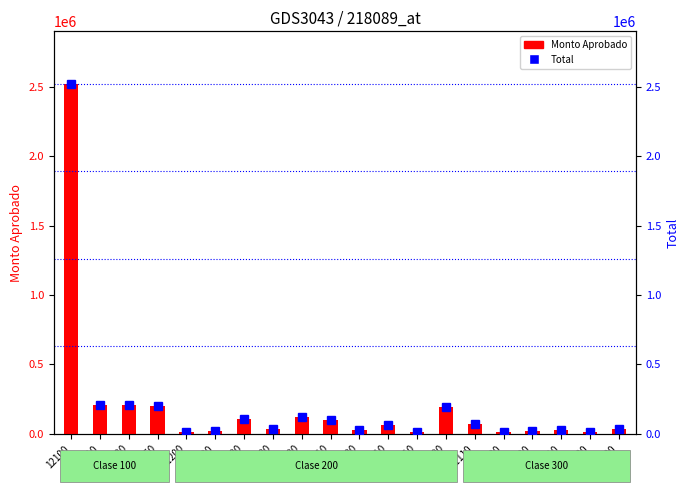

What is the value of the Monto Aprobado bar at the 7th from the left?

104870